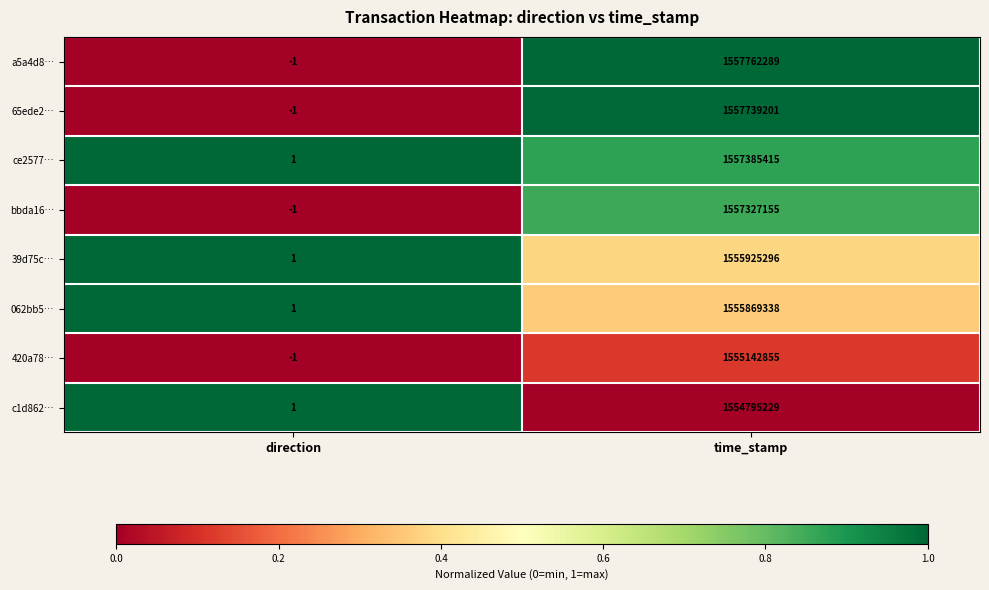

How many values in a5a4d8… are below zero?

1